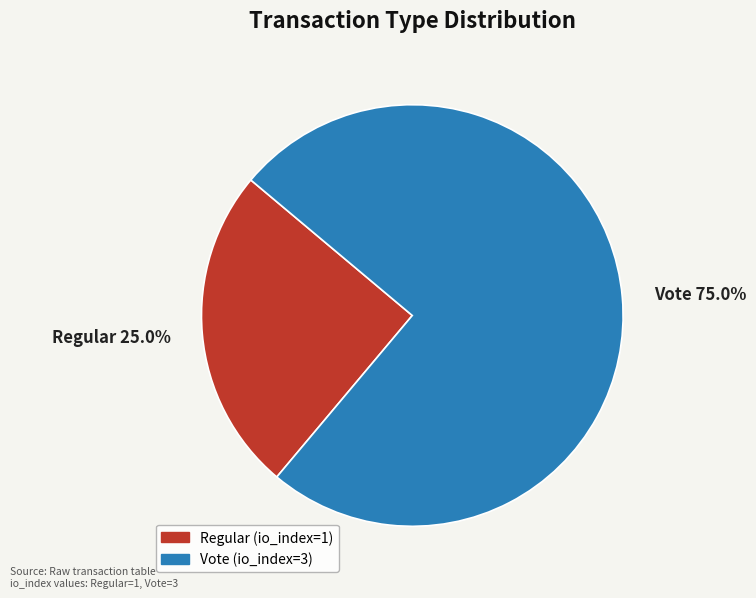

True or false: Vote accounts for 80% of the total.

False